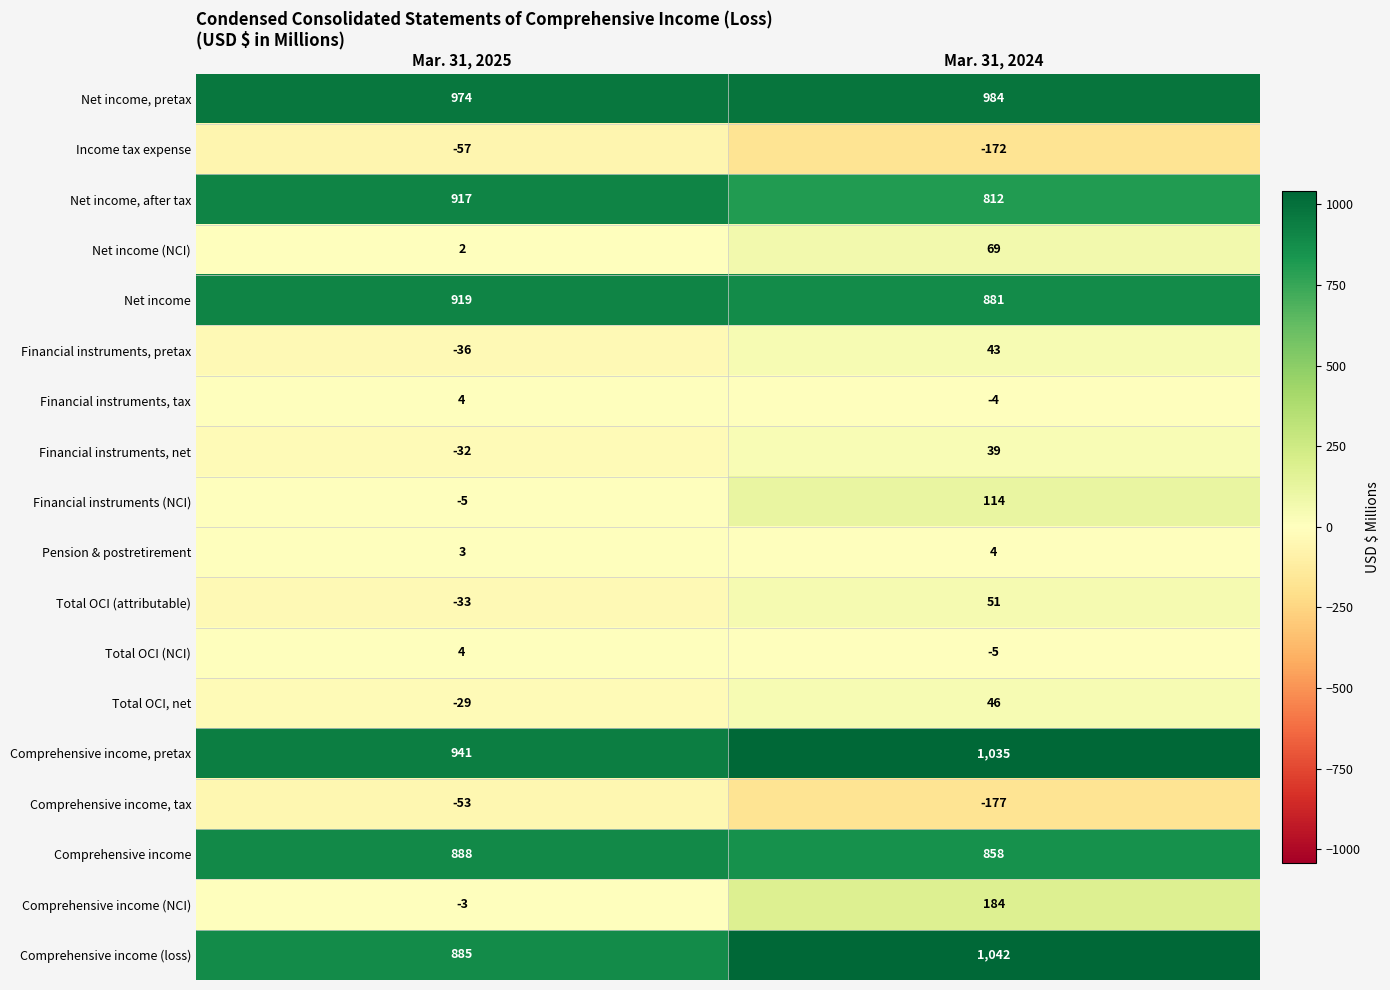

What is the difference between the Total OCI (attributable) values at Mar. 31, 2024 and Mar. 31, 2025?

84